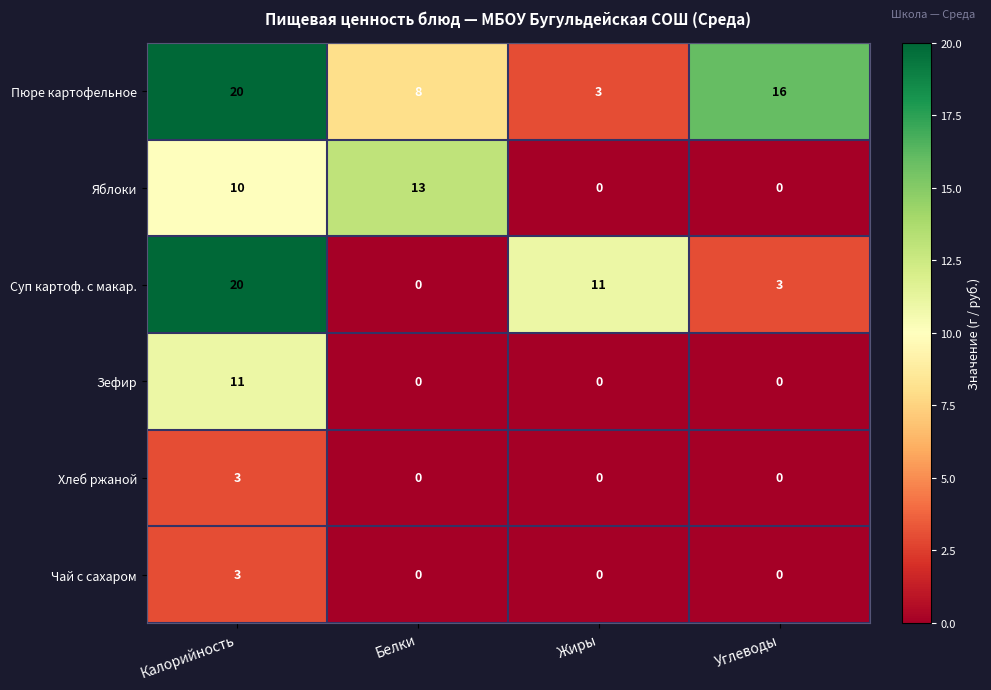

At how many categories does at least one series exceed 2?

4